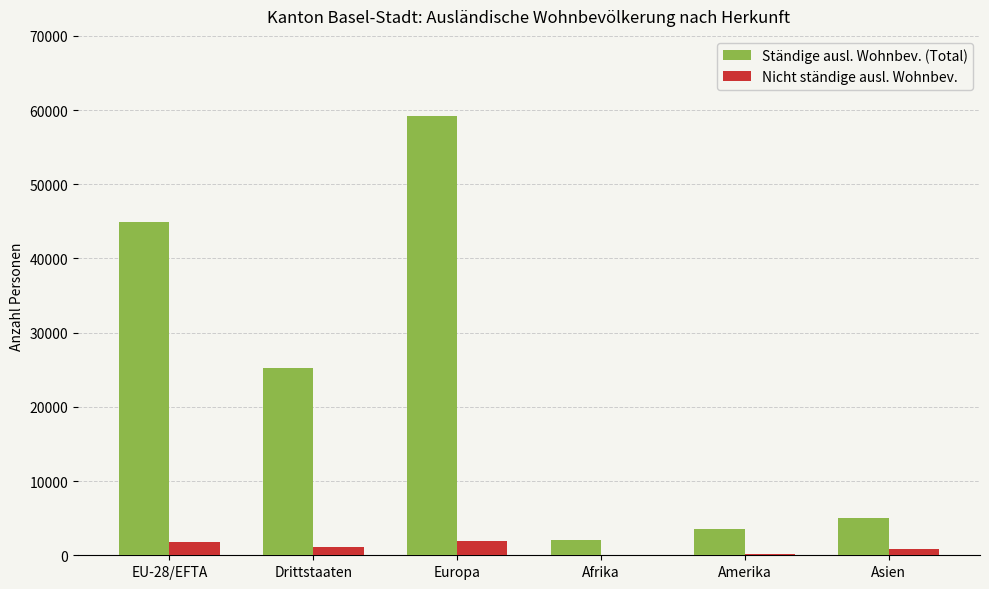

True or false: Ständige ausl. Wohnbev. (Total) has a value of 25201 at Drittstaaten.

True